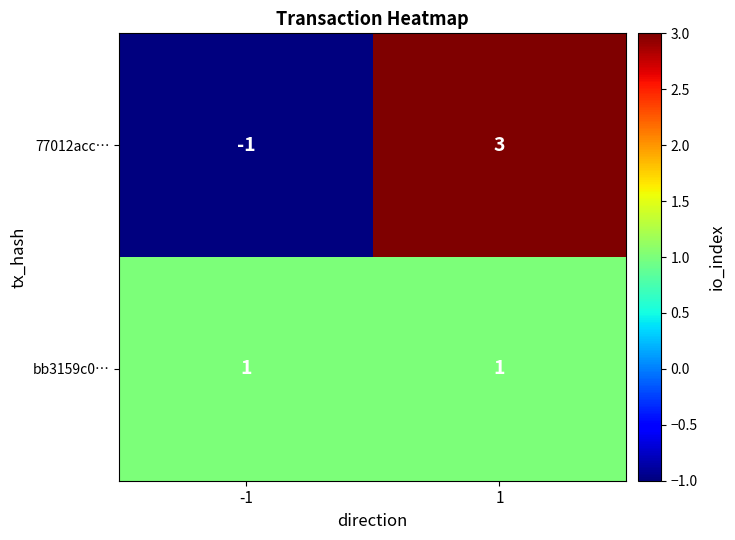

Which category has the highest value across all series?

1